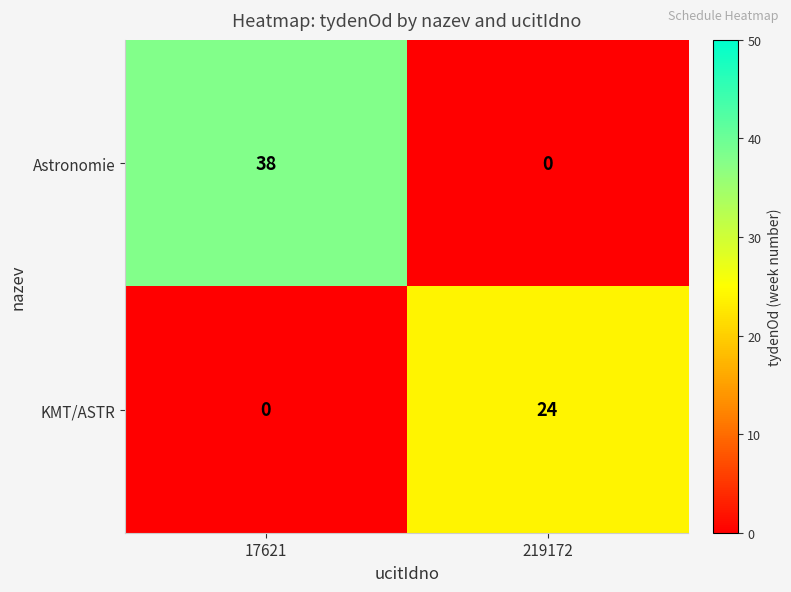

How many data points does each series have?

2